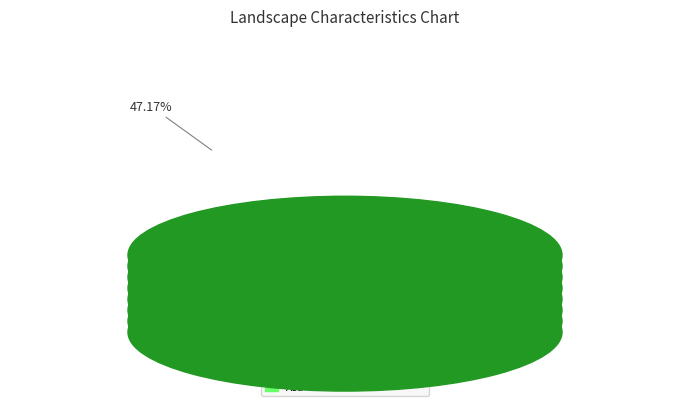

Count the number of slices in the pie.

10